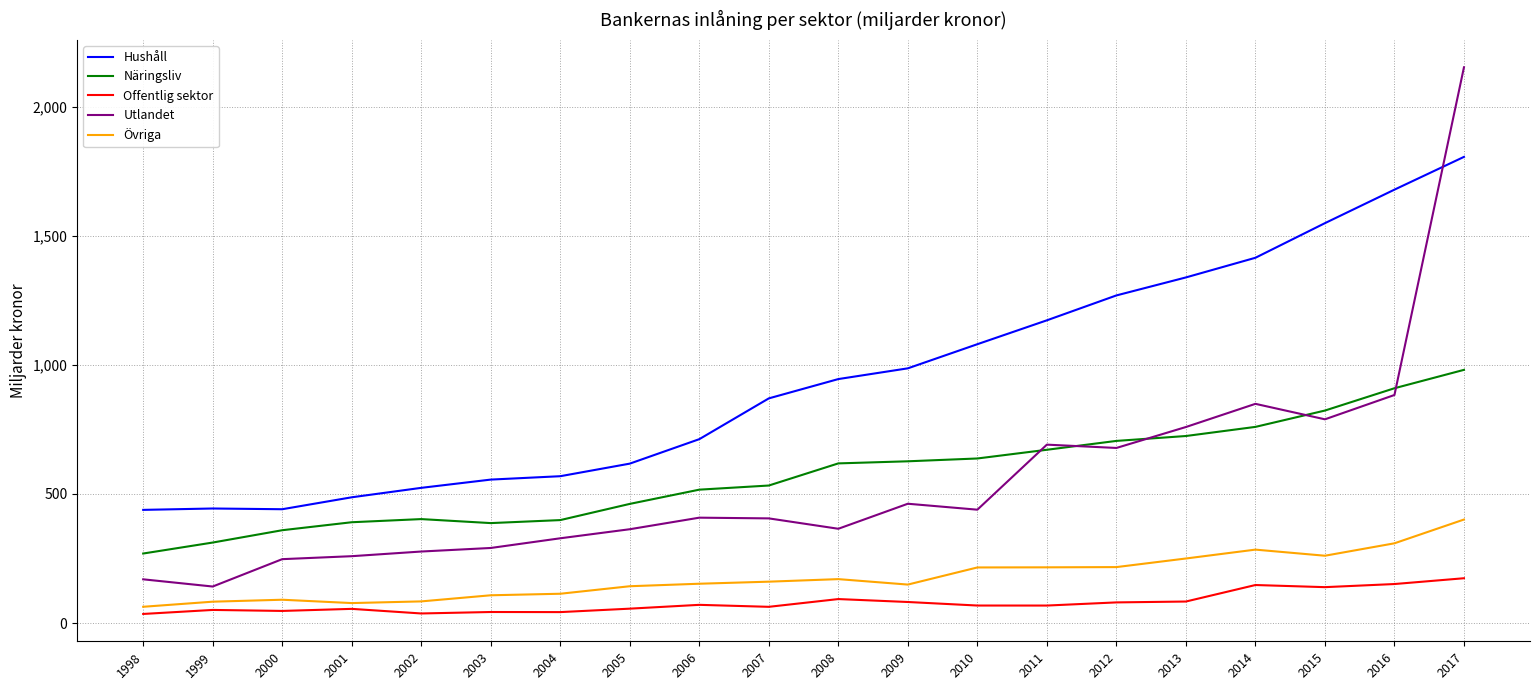

The Utlandet series shows 405.4 at 2007. True or false?

True